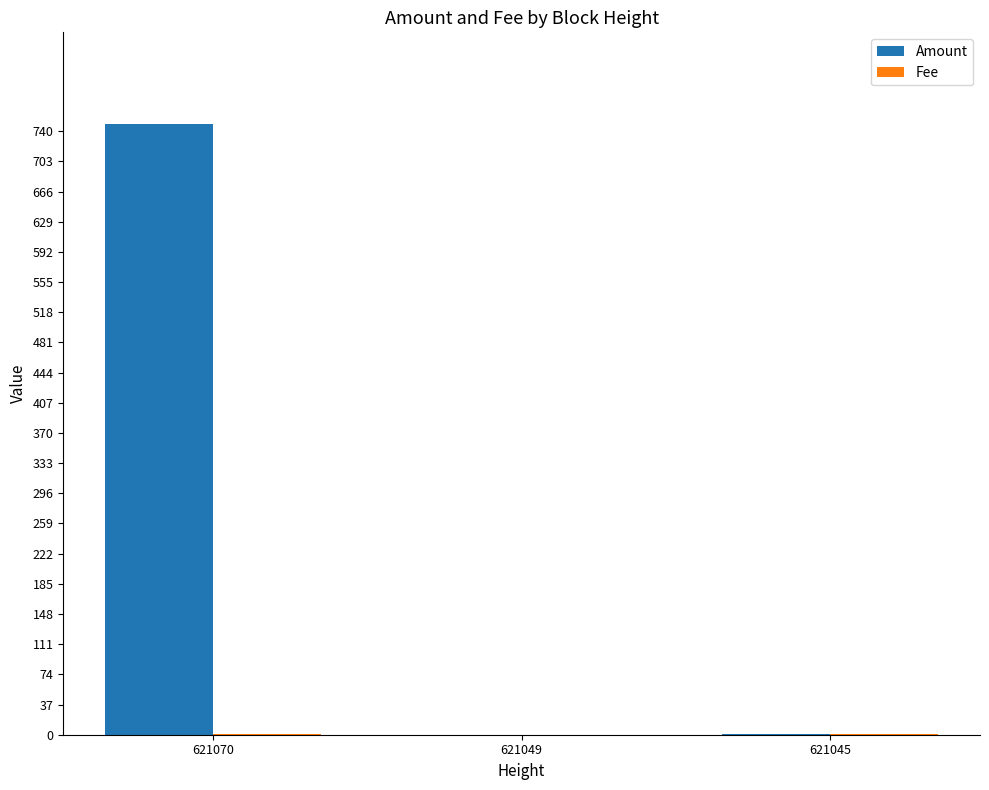

Which series has the largest total across all categories?

Amount